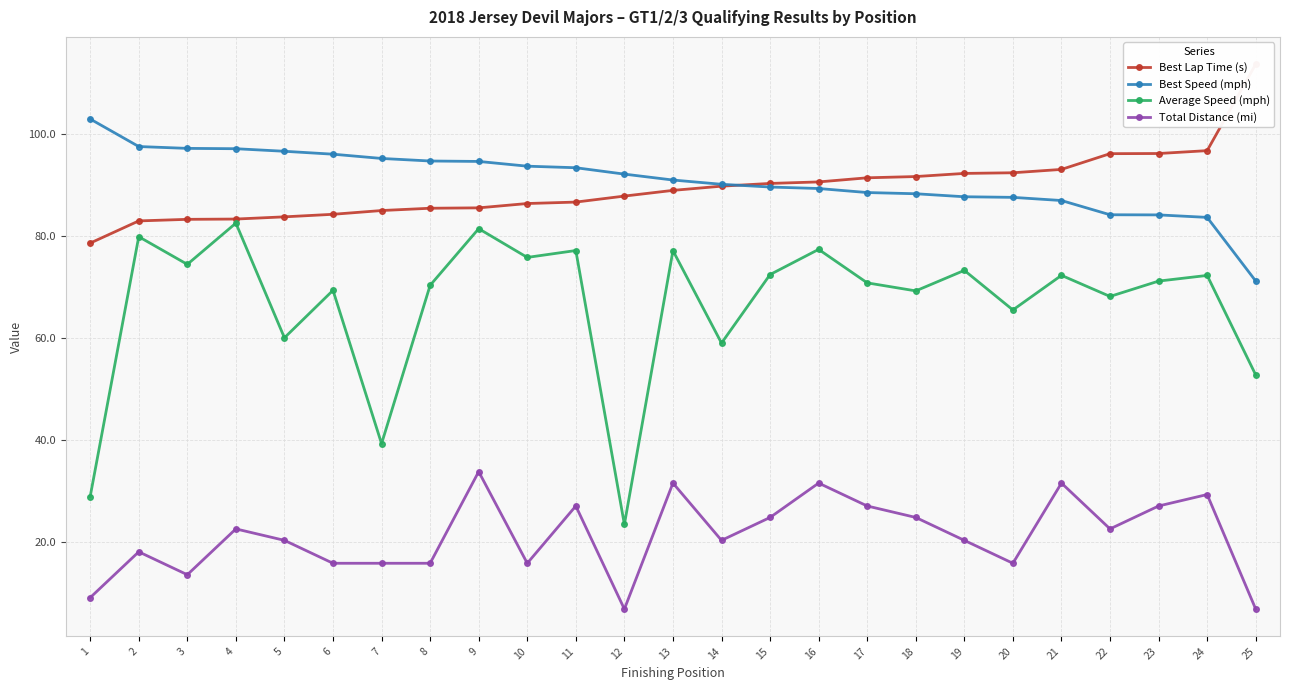

What is the sum of the Total Distance (mi) values at 22 and 20?

38.2